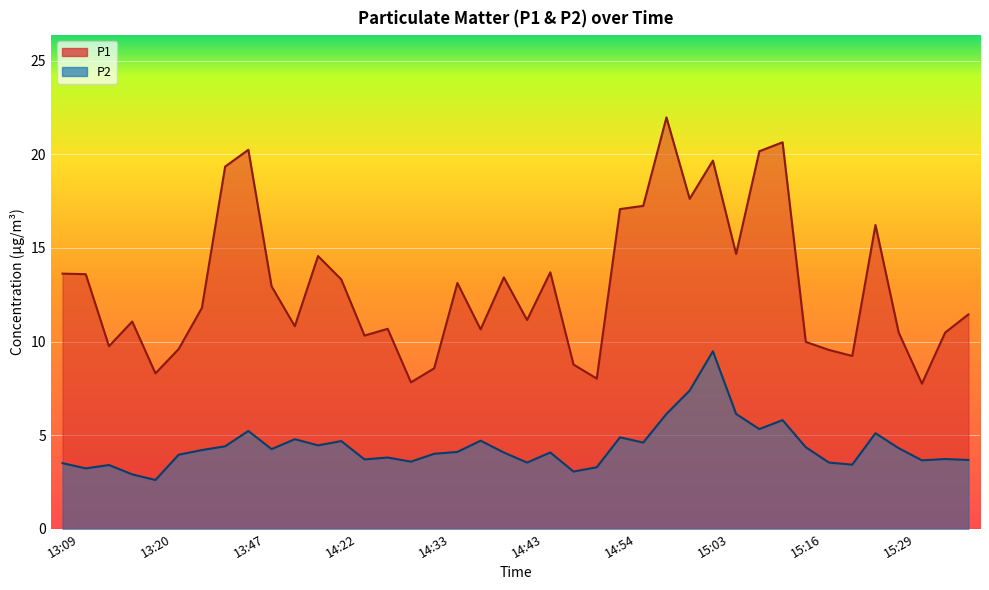

Reading left to right, what are all the values shown in this chart?

P1: 13.6	13.6	9.8	11.1	8.3	9.6	11.8	19.4	20.2	12.9	10.8	14.6	13.3	10.3	10.7	7.8	8.6	13.1	10.7	13.4	11.2	13.7	8.8	8.0	17.1	17.2	22.0	17.6	19.7	14.7	20.2	20.6	10.0	9.6	9.2	16.2	10.5	7.8	10.5	11.4
P2: 3.5	3.2	3.4	2.9	2.6	4.0	4.2	4.4	5.2	4.2	4.8	4.5	4.7	3.7	3.8	3.6	4.0	4.1	4.7	4.1	3.5	4.1	3.0	3.3	4.9	4.6	6.1	7.4	9.5	6.1	5.3	5.8	4.3	3.5	3.4	5.1	4.3	3.6	3.7	3.7